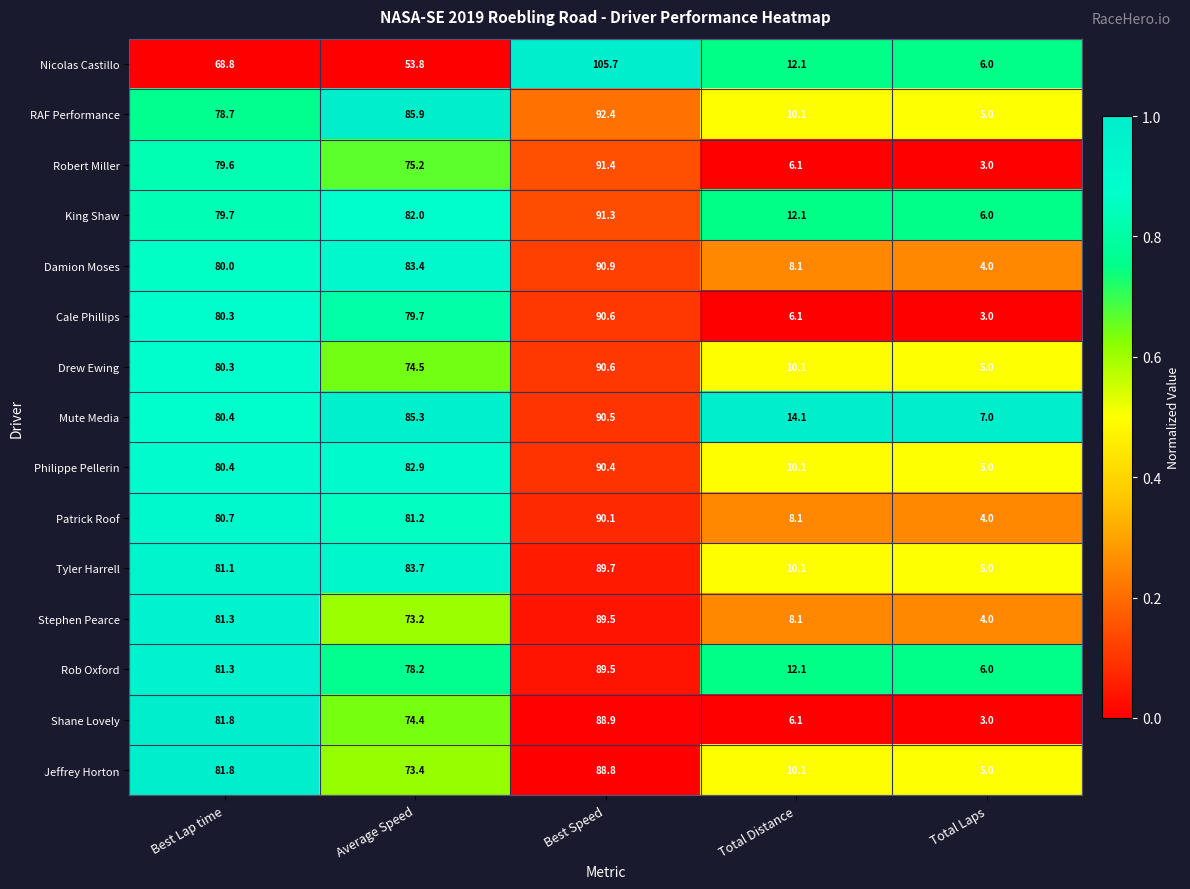

At which category is the sum across all series the highest?

Best Speed